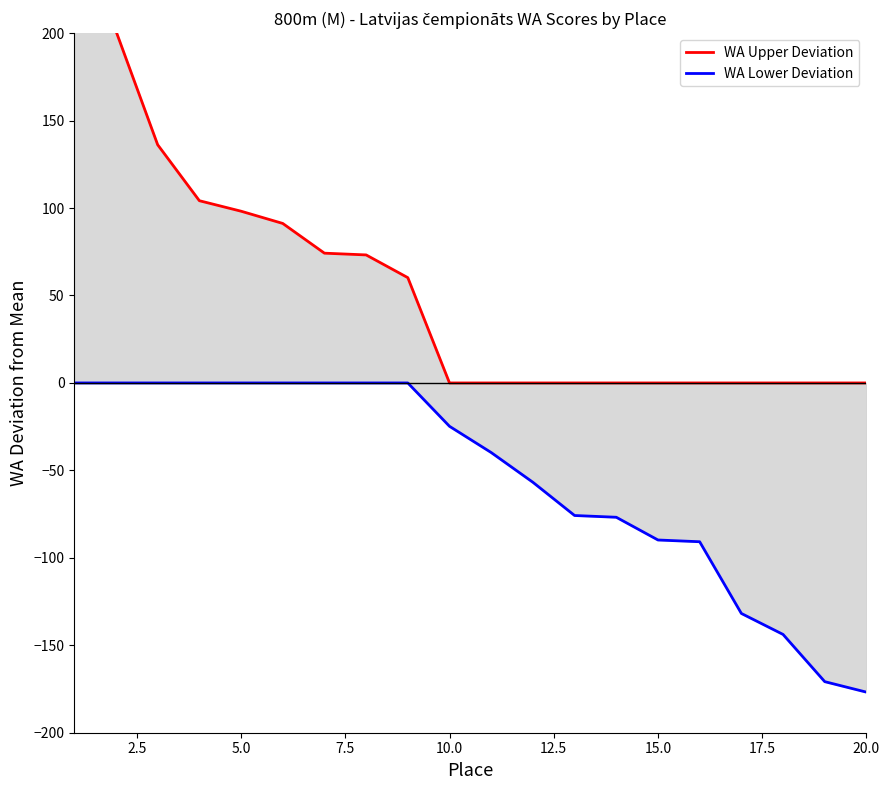

At how many categories does at least one series exceed 76?

6